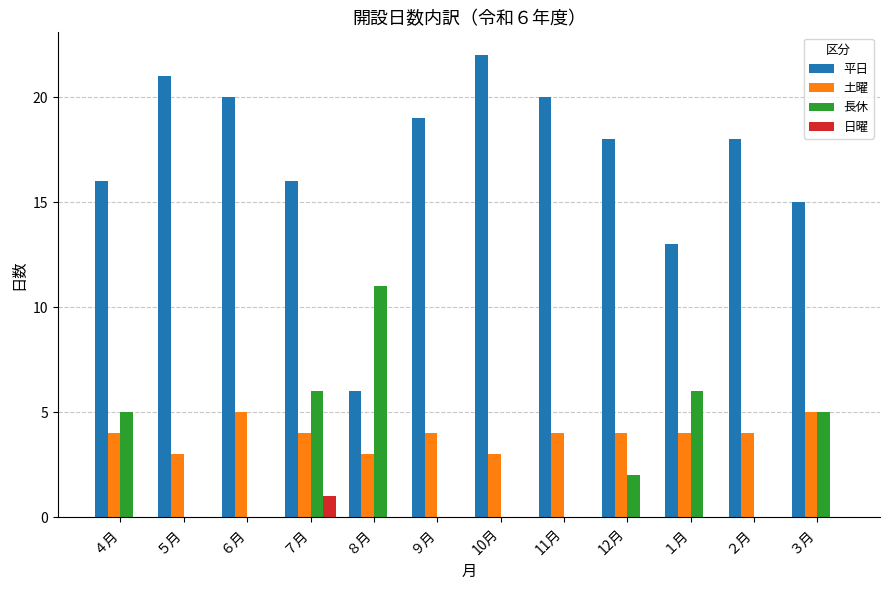

At which category is the sum across all series the highest?

７月